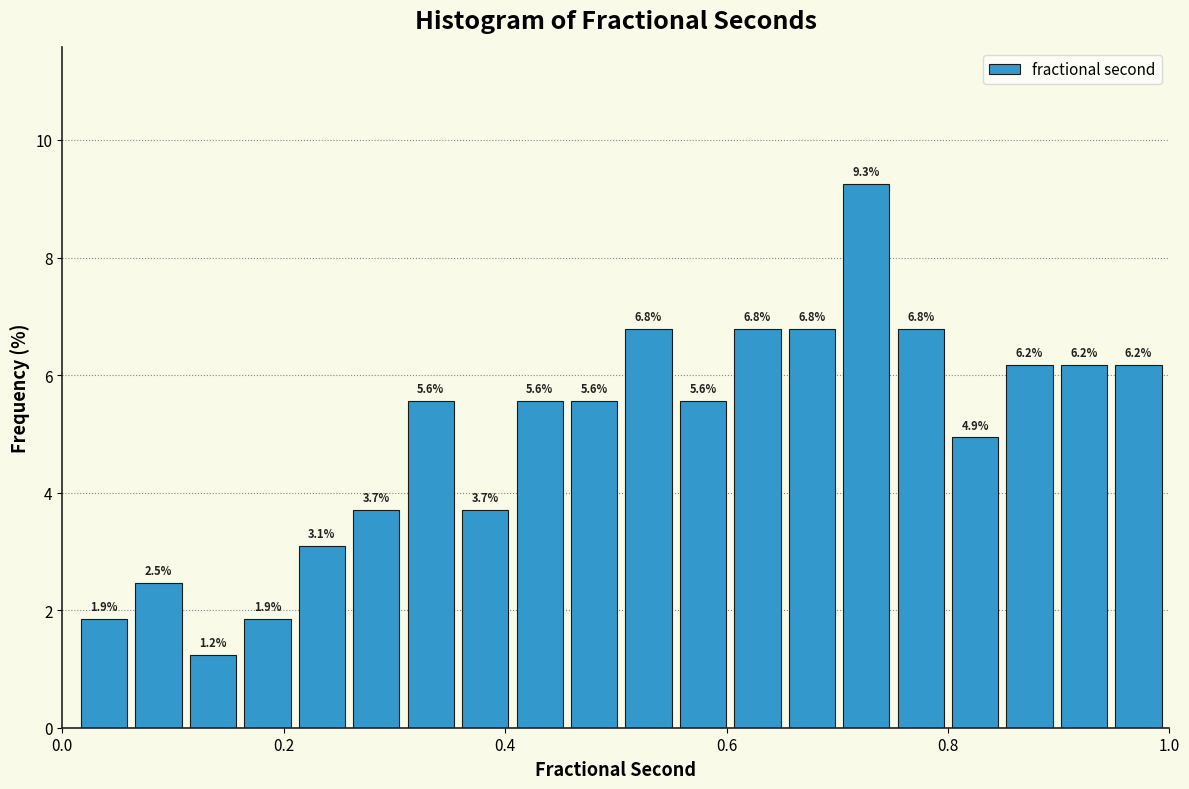

Read against the x-axis, roughly where is the centre of the tallest bar?

0.72